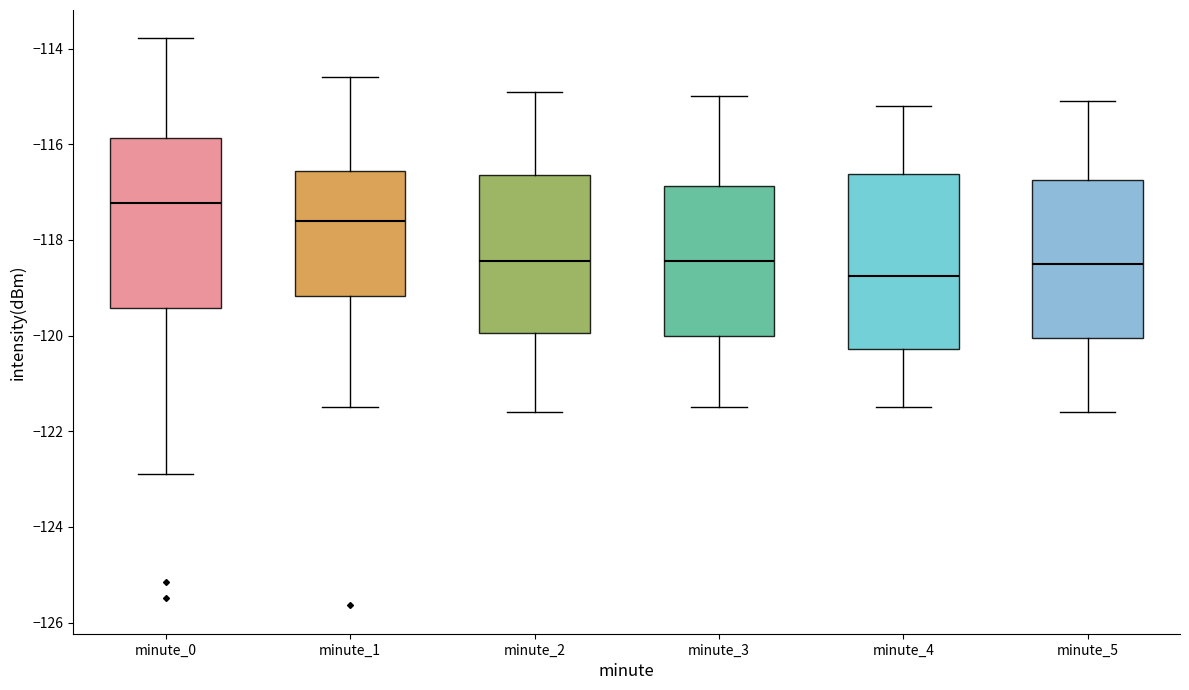

Which box has the highest median line?

minute_0